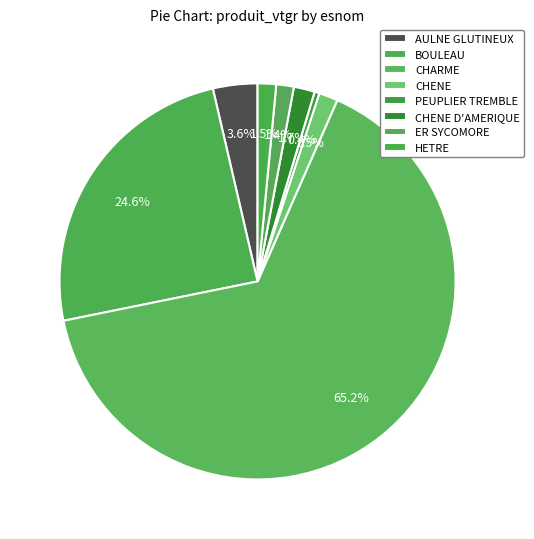

How many slices are in this pie chart?

8